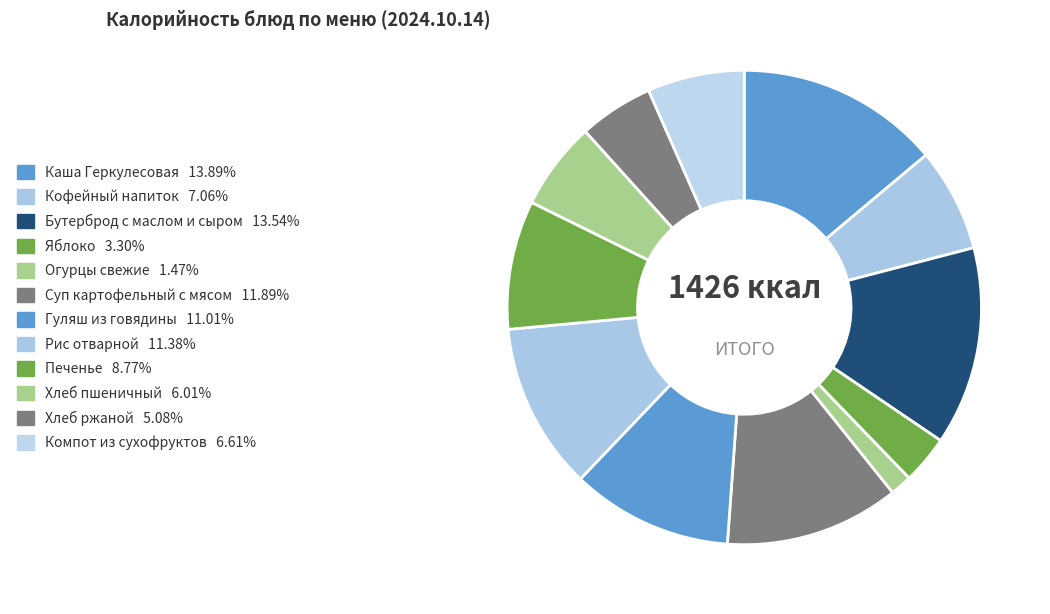

What percentage do Суп картофельный с мясом and Компот из сухофруктов together represent?

18.5%